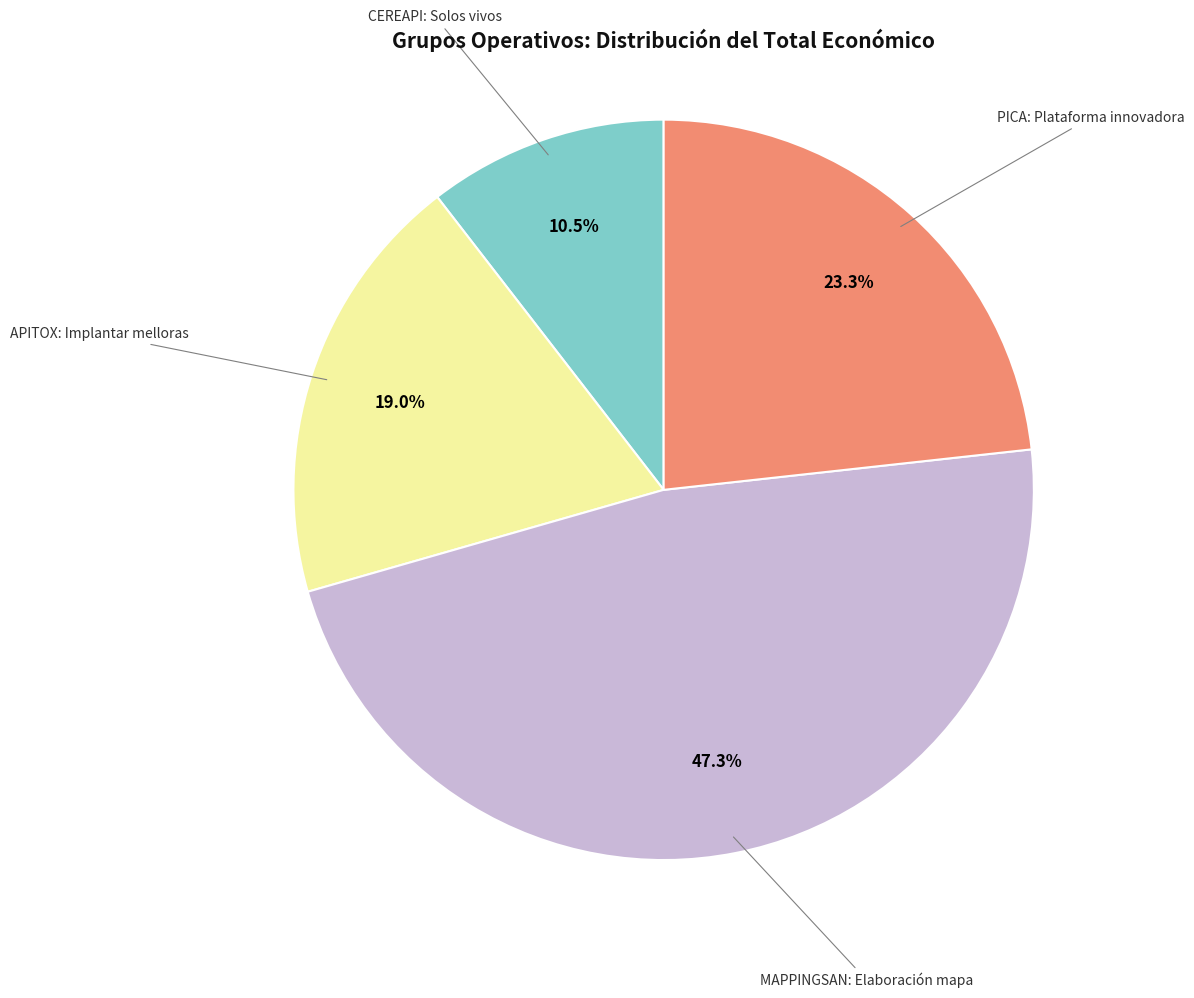

What is the largest slice in the pie chart?

MAPPINGSAN: Elaboración mapa